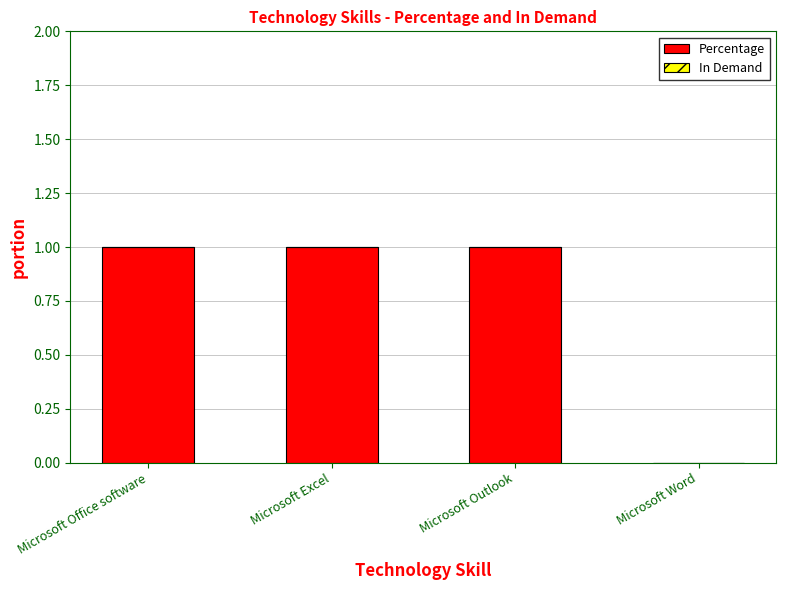

Which has a higher value, Microsoft Office software or Microsoft Word?

Microsoft Office software